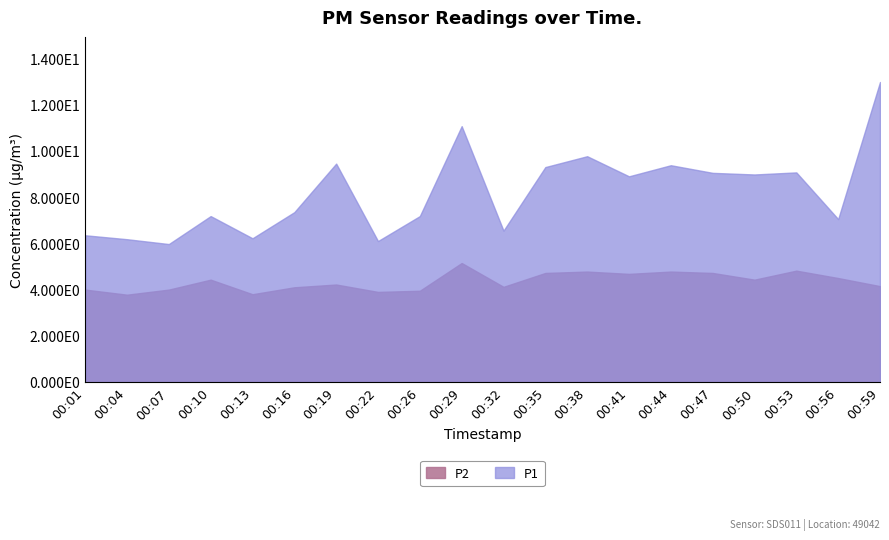

True or false: P1 and P2 cross at least once.

False